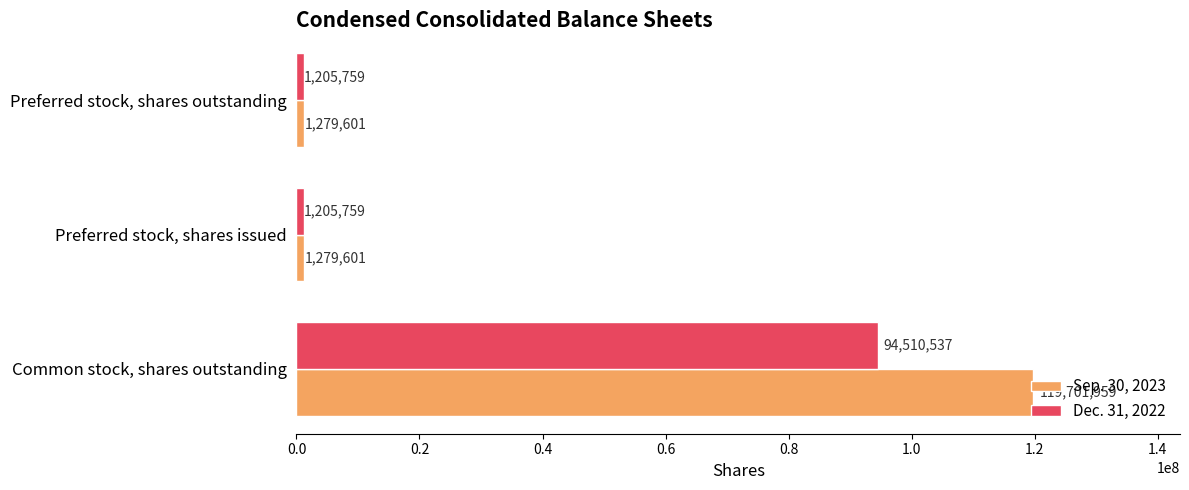

What are all the series names shown in the legend?

Sep. 30, 2023, Dec. 31, 2022